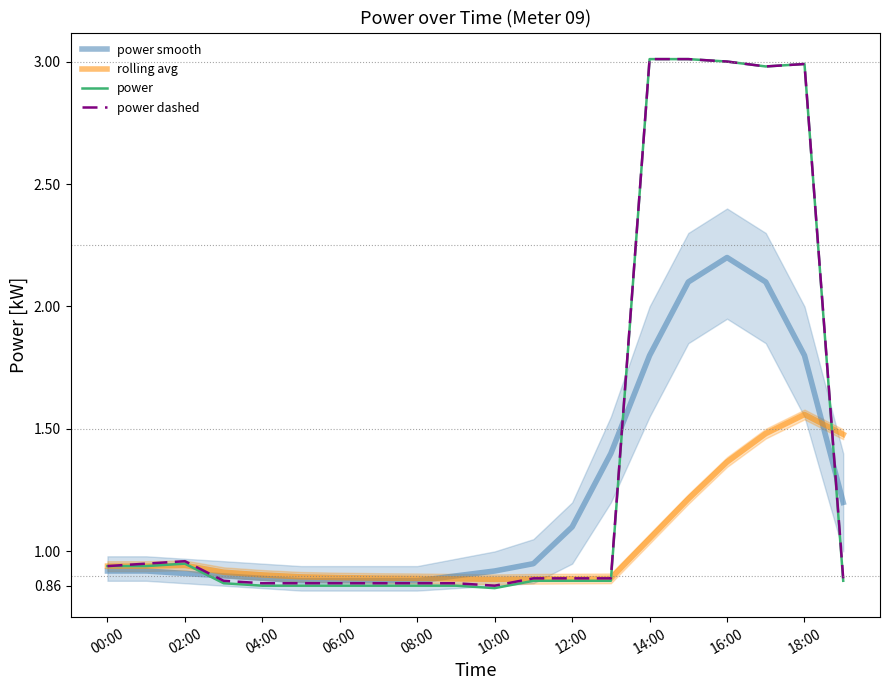

True or false: power dashed and power smooth intersect in this chart.

True